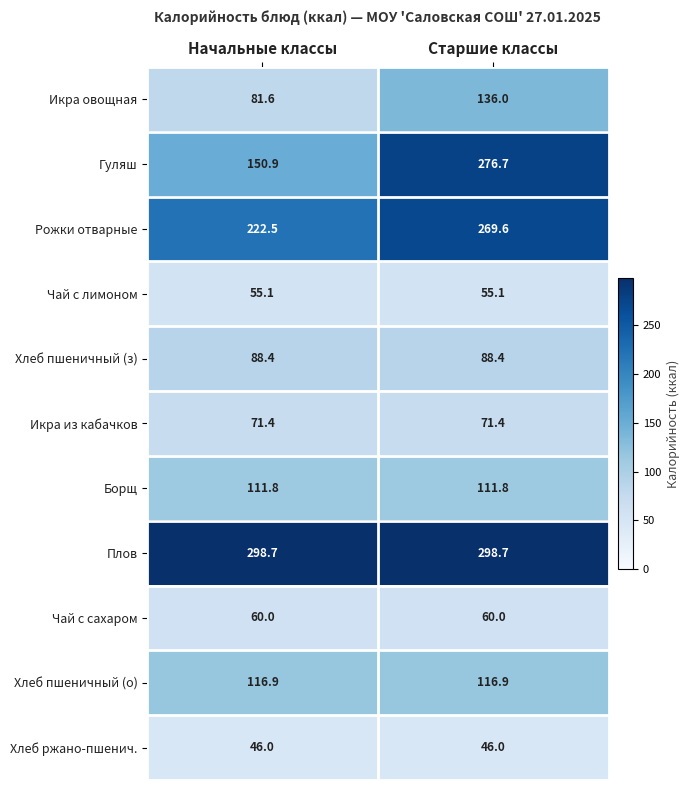

What is the spread (max minus min) of values at Начальные классы?

252.7